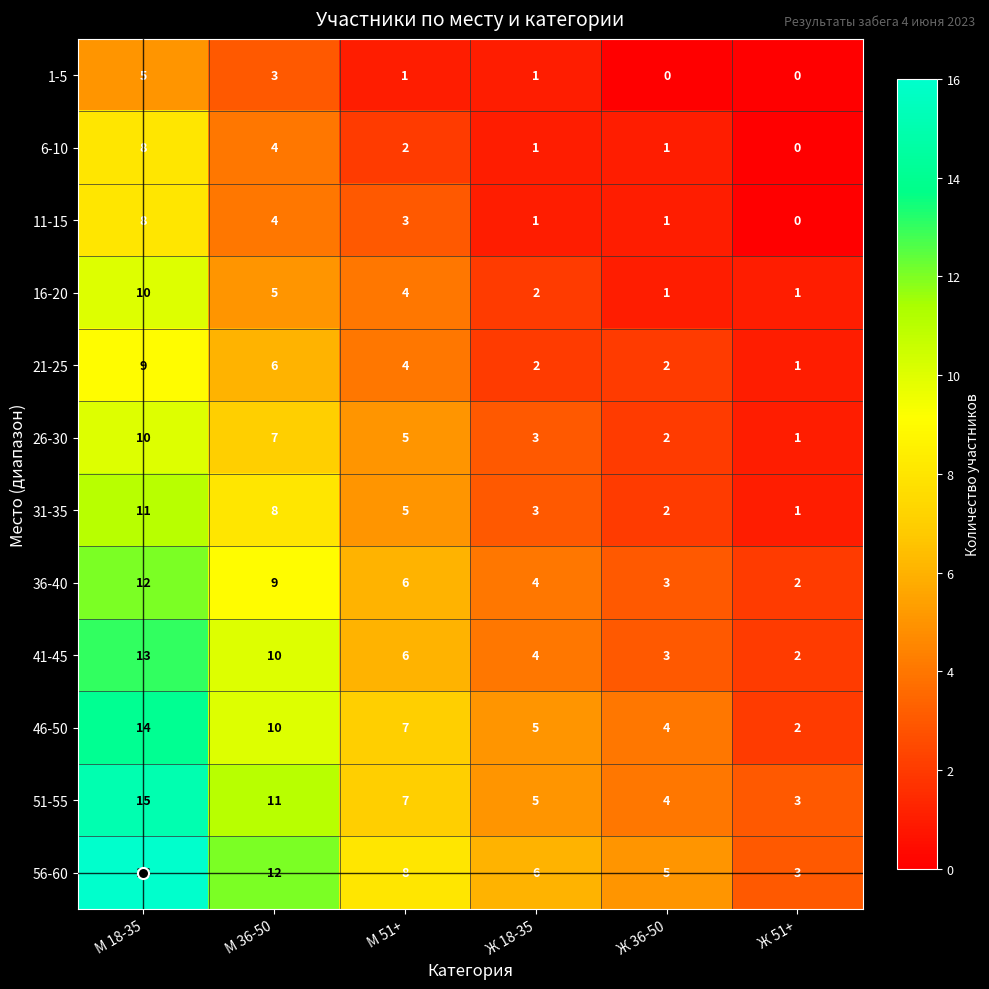

What is the total value across all series at М 36-50?

89